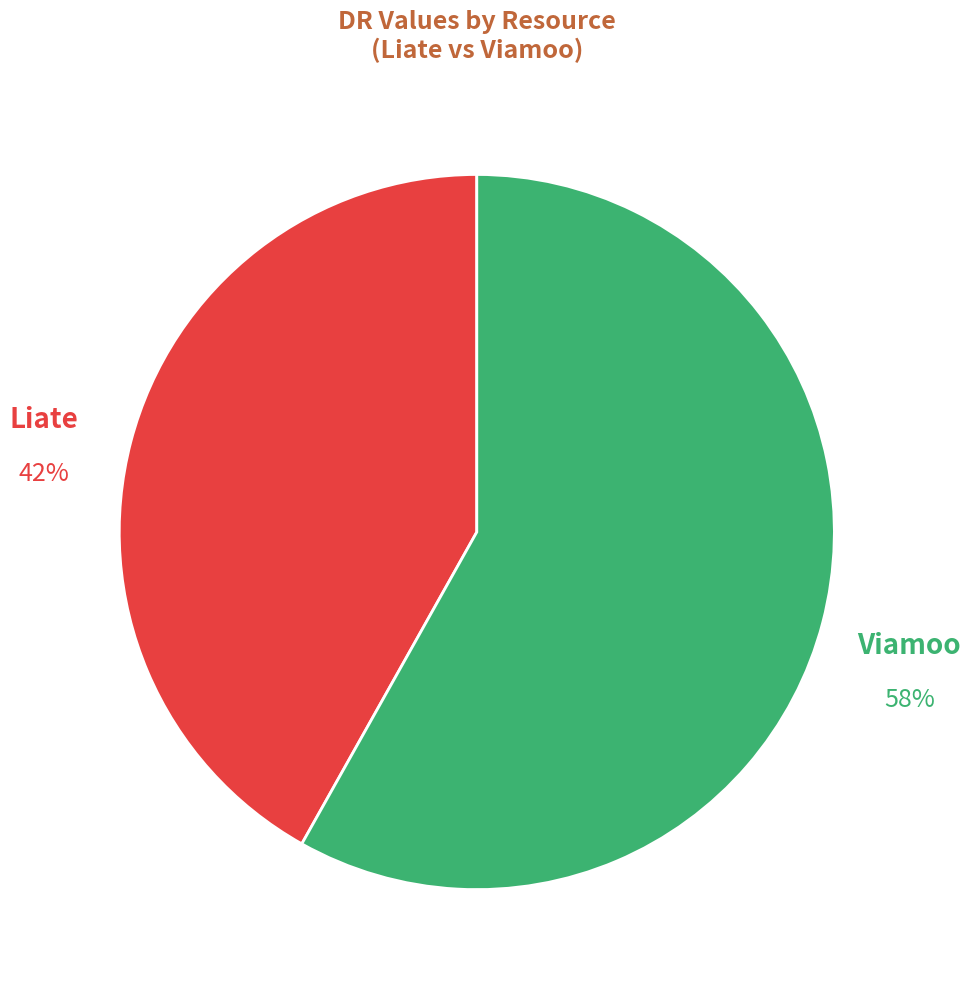

How many segments does this pie chart have?

2